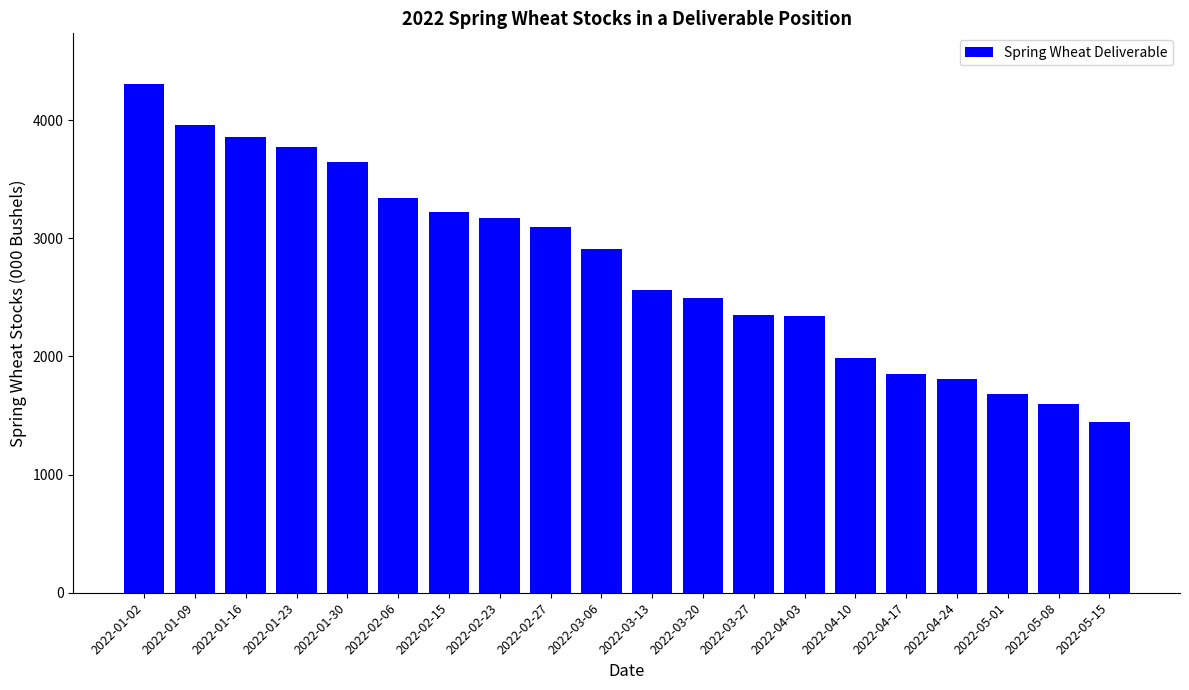

What is the sum of the values at 2022-01-23 and 2022-01-30?

7420